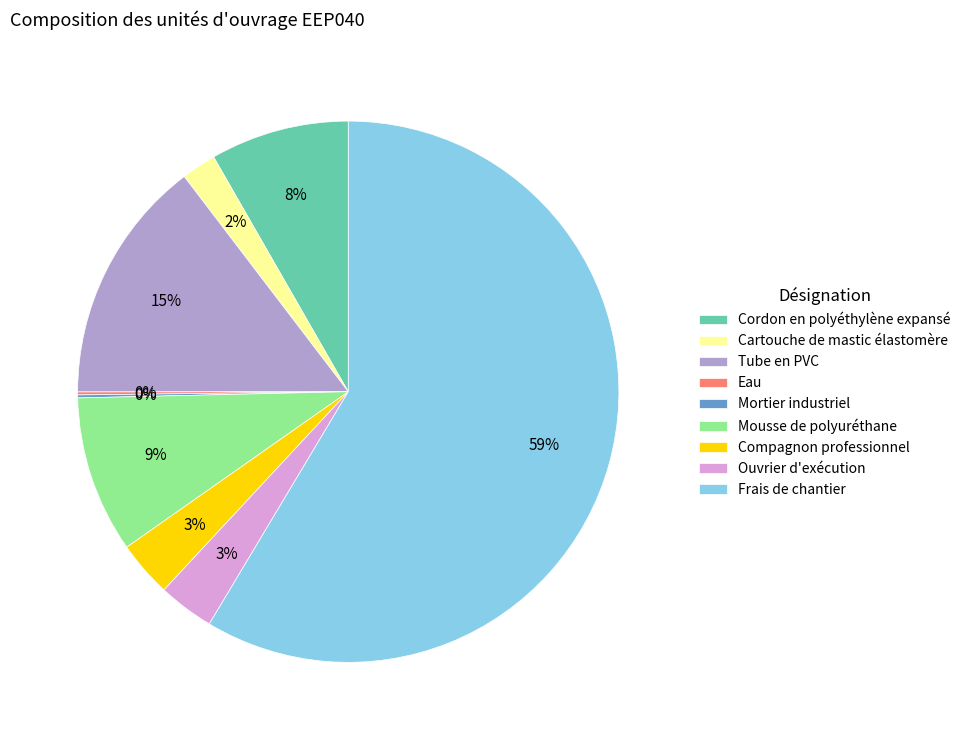

Which has a higher value, Compagnon professionnel or Cordon en polyéthylène expansé?

Cordon en polyéthylène expansé